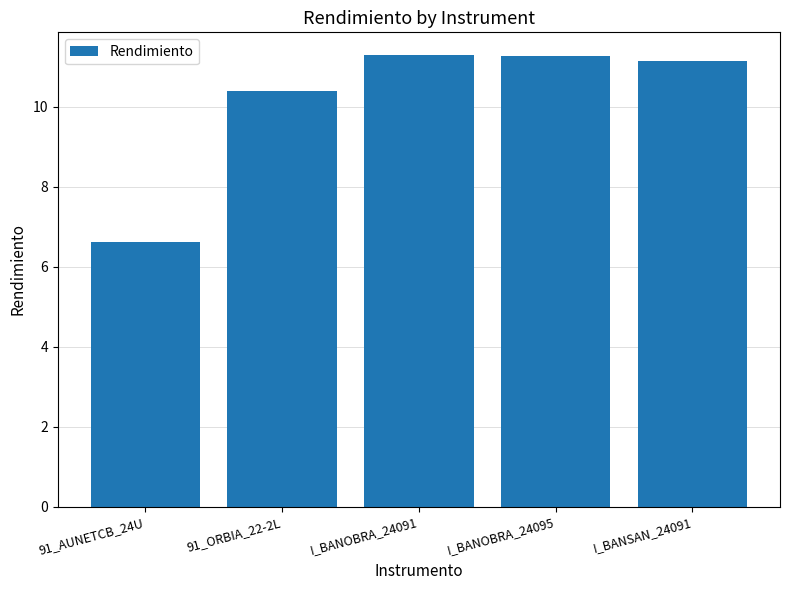

What position from the left is 91_AUNETCB_24U?

1